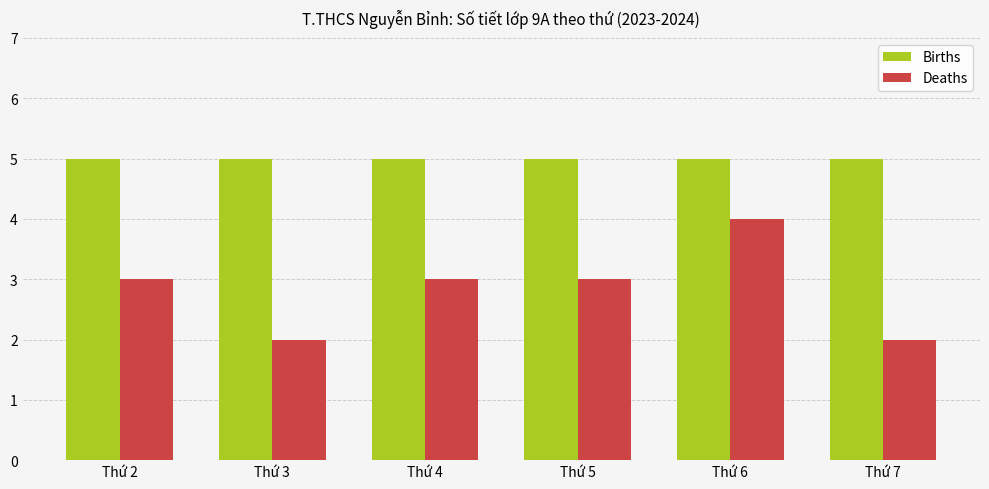

Which series has the largest total across all categories?

Births